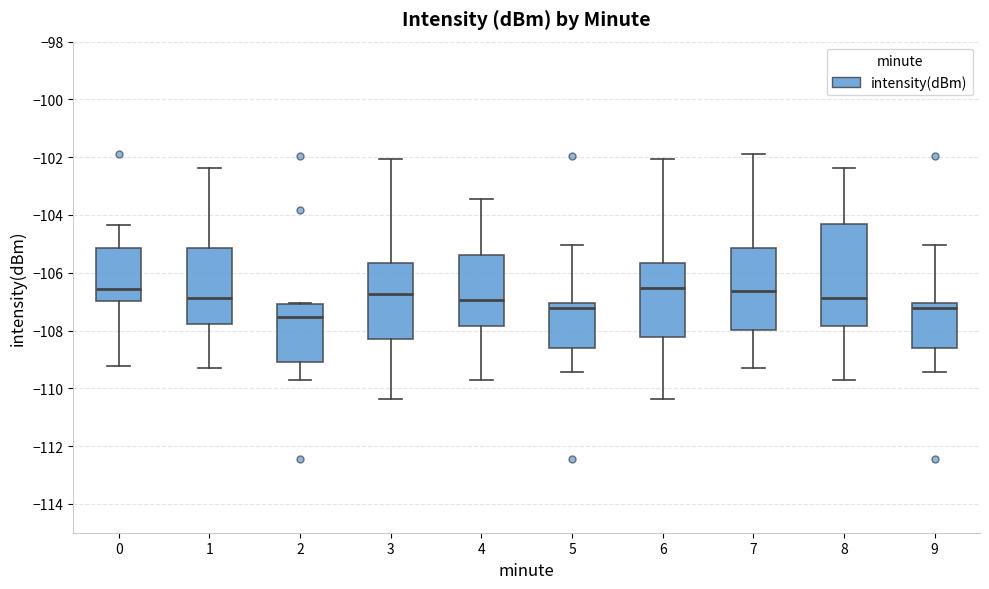

Reading left to right, transcribe this box plot: for each box, give where its median line is, the range the box spans, and where its two whiskers end, as read against the y-axis. The values are not printed on the chart, so give them approximately, as read against the axis.

0: median -106.6, box -107.0 to -105.2, whiskers -109.2 to -104.4
1: median -106.8, box -107.8 to -105.2, whiskers -109.2 to -102.4
2: median -107.6, box -109.0 to -107.0, whiskers -109.8 to -107.0
3: median -106.8, box -108.2 to -105.6, whiskers -110.4 to -102.0
4: median -107.0, box -107.8 to -105.4, whiskers -109.8 to -103.4
5: median -107.2, box -108.6 to -107.0, whiskers -109.4 to -105.0
6: median -106.6, box -108.2 to -105.6, whiskers -110.4 to -102.0
7: median -106.6, box -108.0 to -105.2, whiskers -109.2 to -101.8
8: median -106.8, box -107.8 to -104.4, whiskers -109.8 to -102.4
9: median -107.2, box -108.6 to -107.0, whiskers -109.4 to -105.0